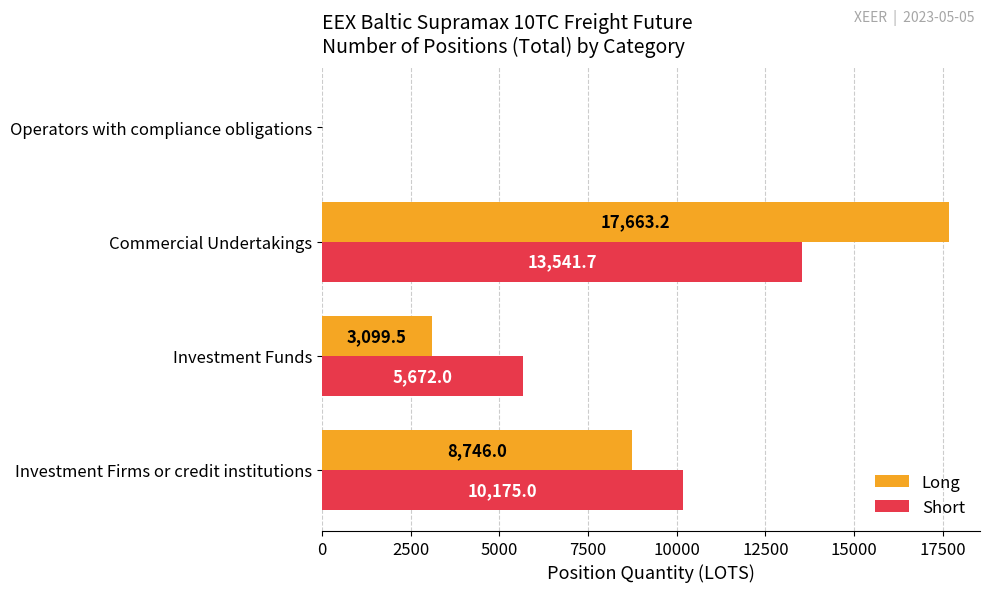

How many distinct data groups are displayed?

2